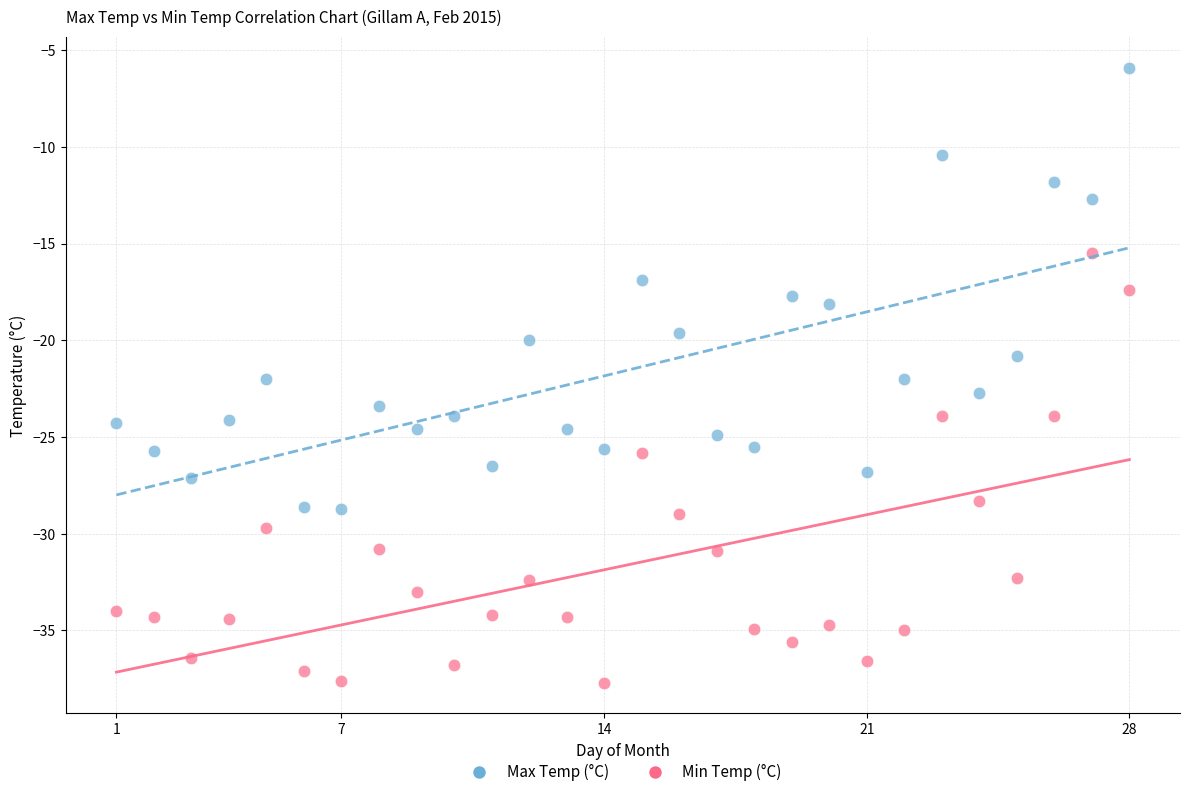

Which series reaches the minimum Y coordinate?

Min Temp (°C)